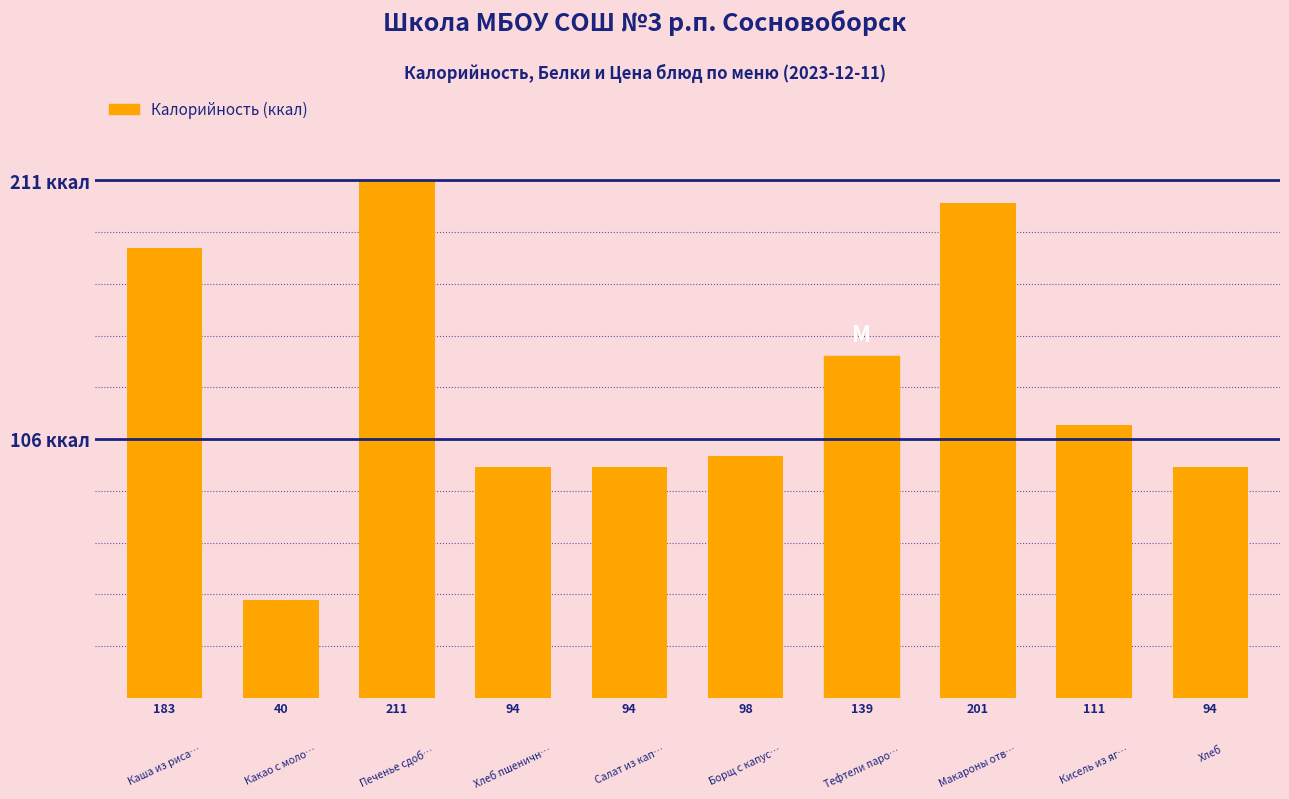

Rank the categories by value from highest to lowest.

211, 201, 183, 139, 111, 98, 94, 94, 94, 40